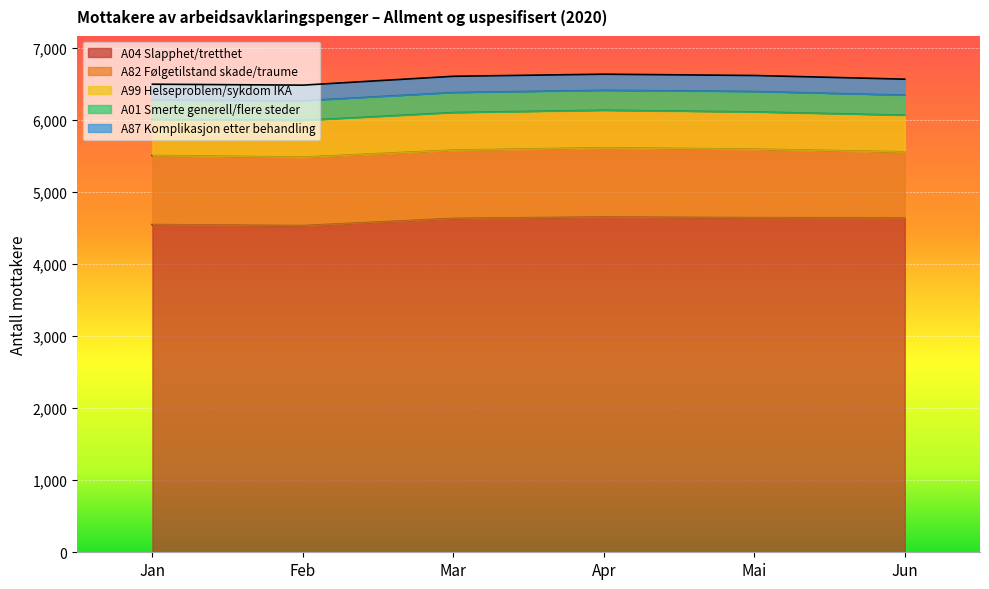

What is the difference between the highest and lowest values at Jan?

4331